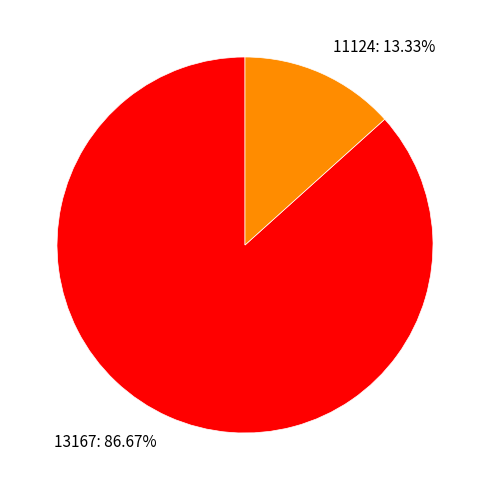

How many segments does this pie chart have?

2